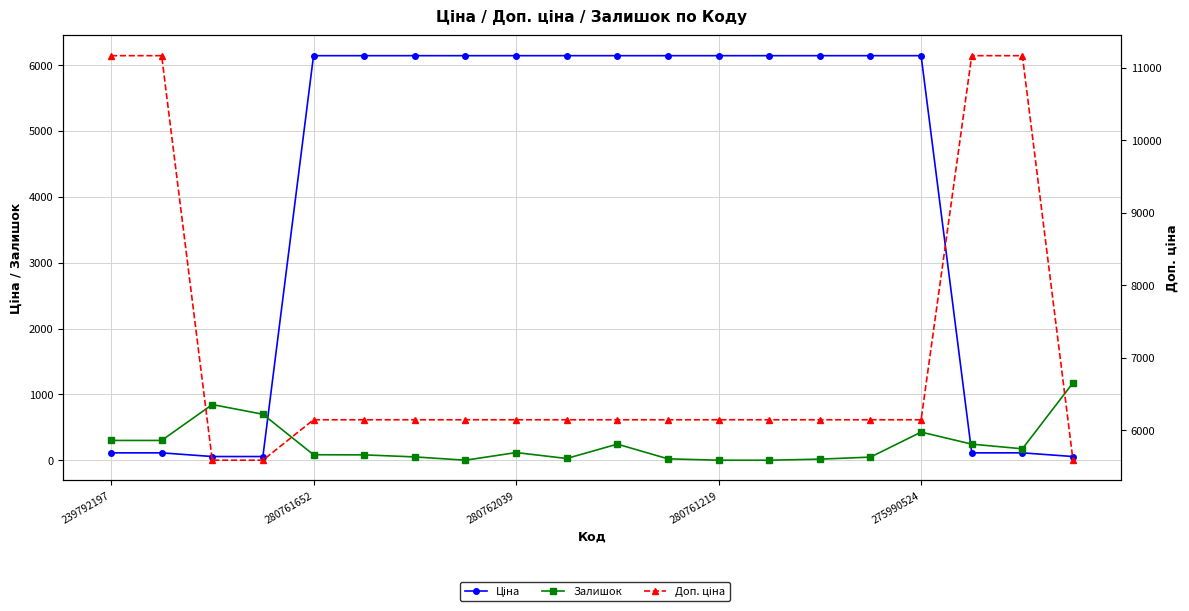

Where does the Залишок series first go above 116?

239792197